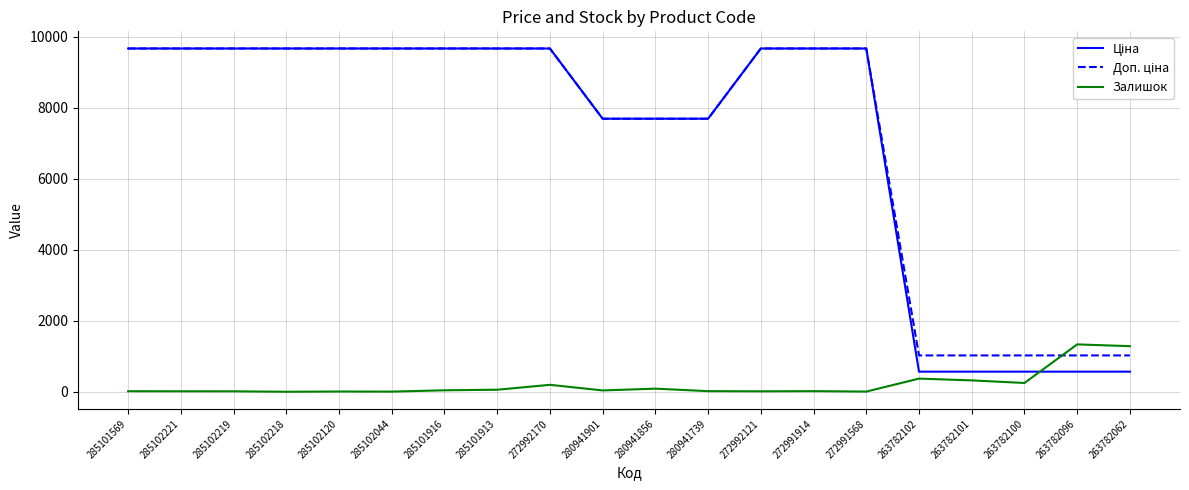

What is the minimum value shown in the chart?

2.0